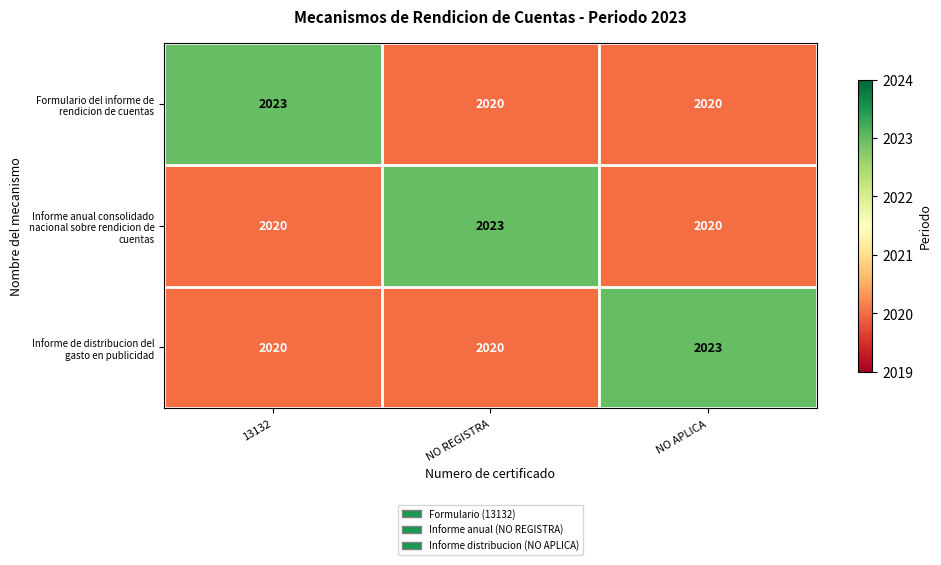

What is the smallest value displayed?

2020